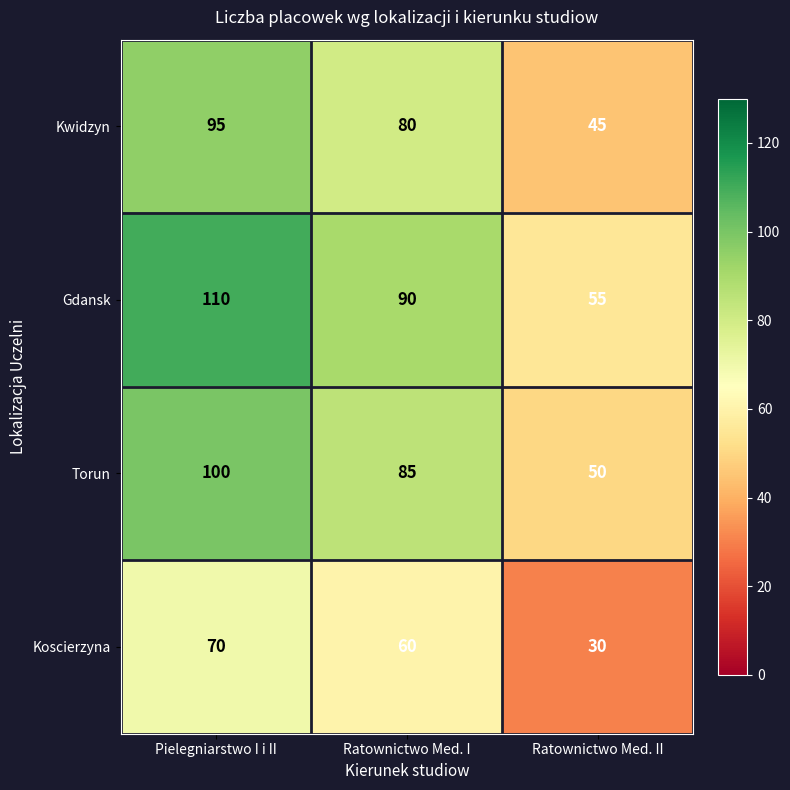

What is the average value of the Torun series?

78